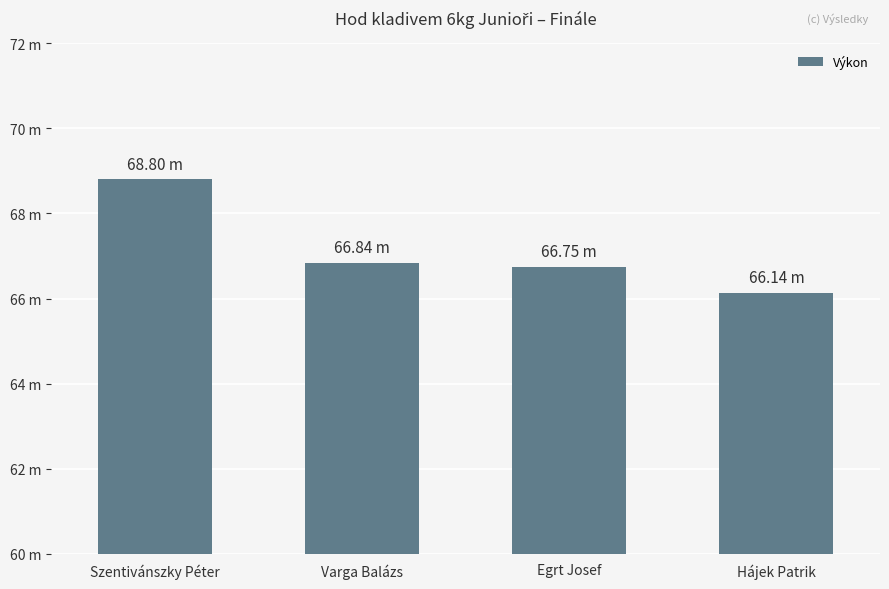

Reading left to right, transcribe all the data shown in this chart.

Szentivánszky Péter=68.8	Varga Balázs=66.8	Egrt Josef=66.8	Hájek Patrik=66.1